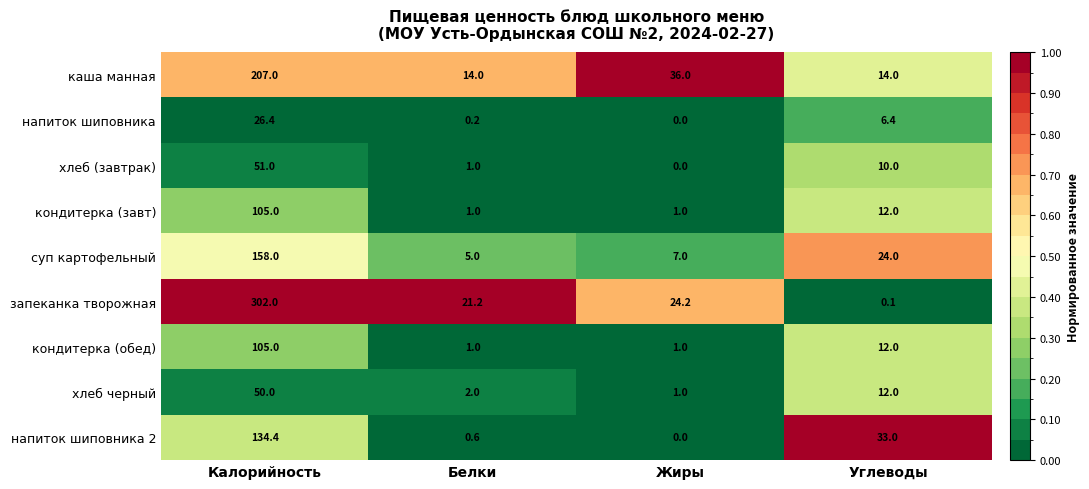

Is it true that суп картофельный equals 7.0 at Жиры?

True